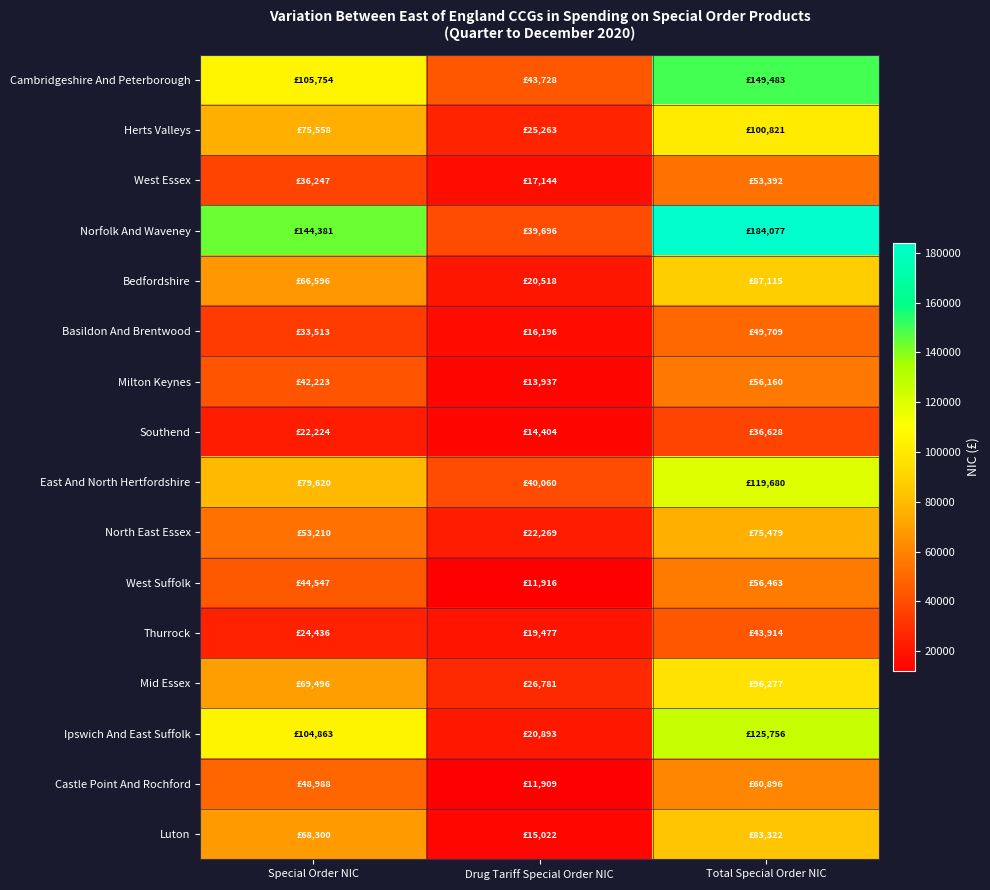

Reading right to left, list all the values displayed in this chart.

Cambridgeshire And Peterborough: Total Special Order NIC=149482.7	Drug Tariff Special Order NIC=43728.3	Special Order NIC=105754.5
Herts Valleys: Total Special Order NIC=100820.5	Drug Tariff Special Order NIC=25262.7	Special Order NIC=75557.8
West Essex: Total Special Order NIC=53391.7	Drug Tariff Special Order NIC=17144.3	Special Order NIC=36247.4
Norfolk And Waveney: Total Special Order NIC=184077.2	Drug Tariff Special Order NIC=39696.1	Special Order NIC=144381.1
Bedfordshire: Total Special Order NIC=87114.5	Drug Tariff Special Order NIC=20518.3	Special Order NIC=66596.2
Basildon And Brentwood: Total Special Order NIC=49709.5	Drug Tariff Special Order NIC=16196.4	Special Order NIC=33513.1
Milton Keynes: Total Special Order NIC=56159.6	Drug Tariff Special Order NIC=13937.0	Special Order NIC=42222.6
Southend: Total Special Order NIC=36627.8	Drug Tariff Special Order NIC=14404.2	Special Order NIC=22223.6
East And North Hertfordshire: Total Special Order NIC=119679.8	Drug Tariff Special Order NIC=40060.0	Special Order NIC=79619.8
North East Essex: Total Special Order NIC=75479.0	Drug Tariff Special Order NIC=22269.0	Special Order NIC=53210.0
West Suffolk: Total Special Order NIC=56463.1	Drug Tariff Special Order NIC=11915.8	Special Order NIC=44547.3
Thurrock: Total Special Order NIC=43913.8	Drug Tariff Special Order NIC=19477.4	Special Order NIC=24436.4
Mid Essex: Total Special Order NIC=96276.8	Drug Tariff Special Order NIC=26781.1	Special Order NIC=69495.8
Ipswich And East Suffolk: Total Special Order NIC=125756.0	Drug Tariff Special Order NIC=20893.3	Special Order NIC=104862.7
Castle Point And Rochford: Total Special Order NIC=60896.2	Drug Tariff Special Order NIC=11908.6	Special Order NIC=48987.6
Luton: Total Special Order NIC=83321.9	Drug Tariff Special Order NIC=15022.3	Special Order NIC=68299.6